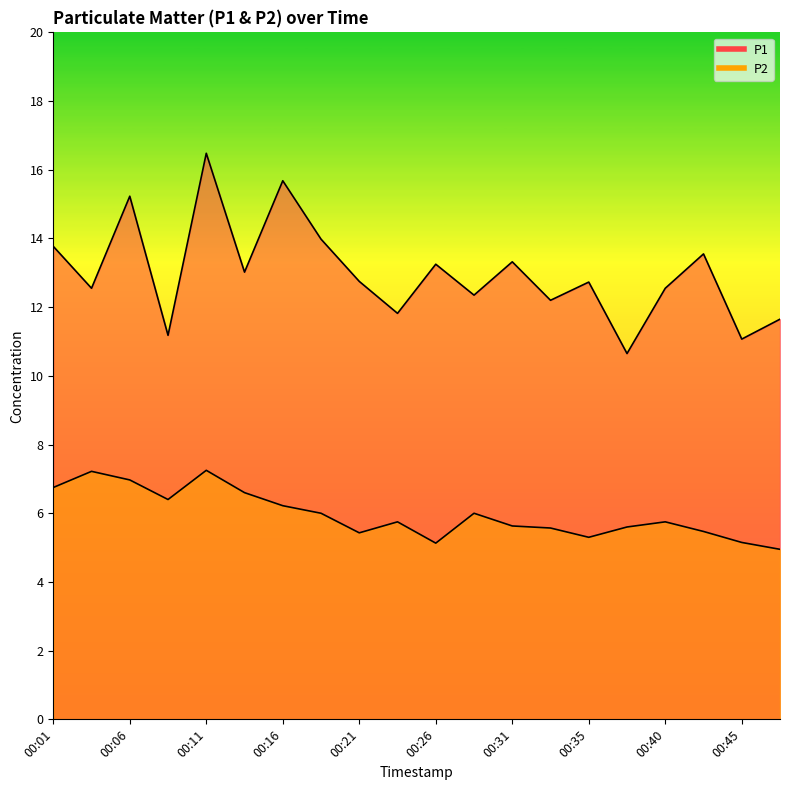

What is the value of the P2 point at the 20th from the left?

5.0